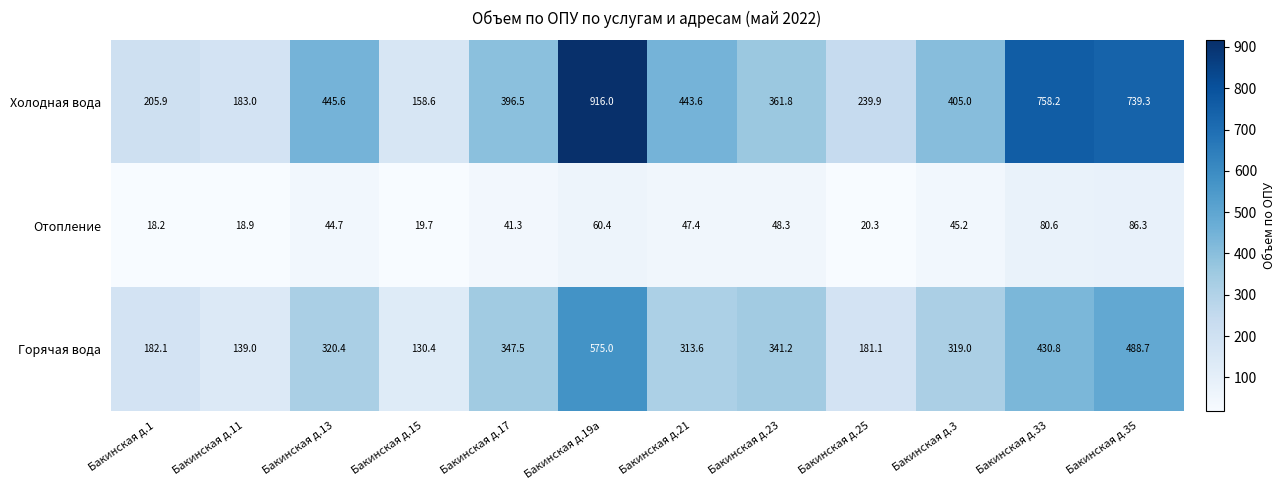

What is the approximate value of Горячая вода at Бакинская д.1?

182.1